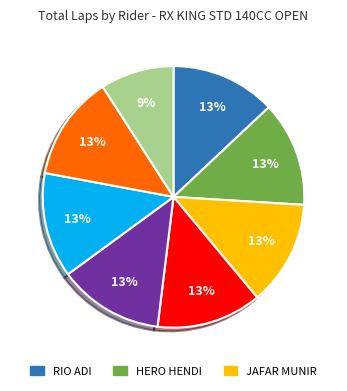

To the nearest percent, what is the average slice percentage?

12%